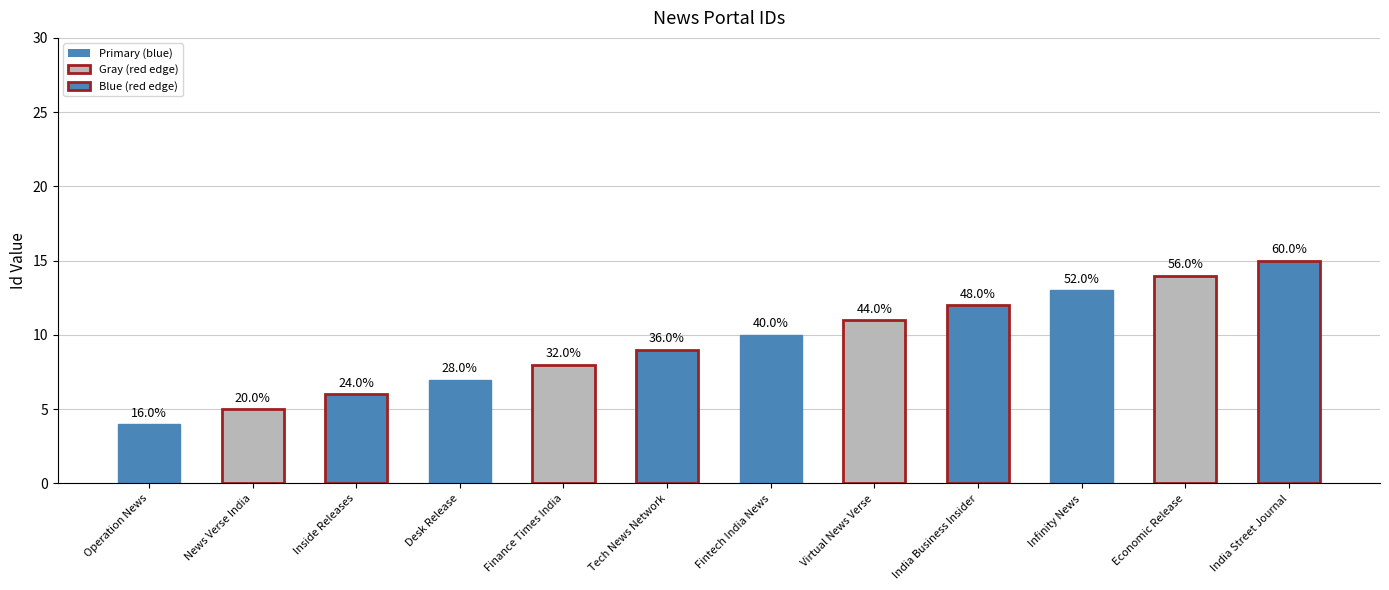

Reading left to right, extract all data points from this chart.

4	5	6	7	8	9	10	11	12	13	14	15